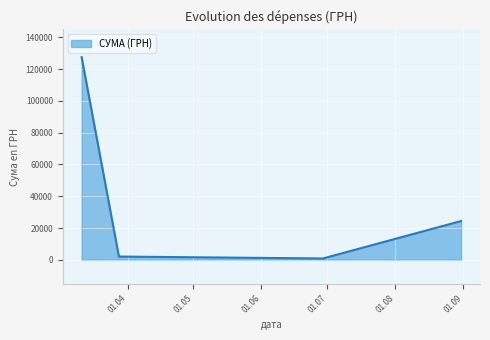

What is the difference between the maximum and minimum values?

126589.0